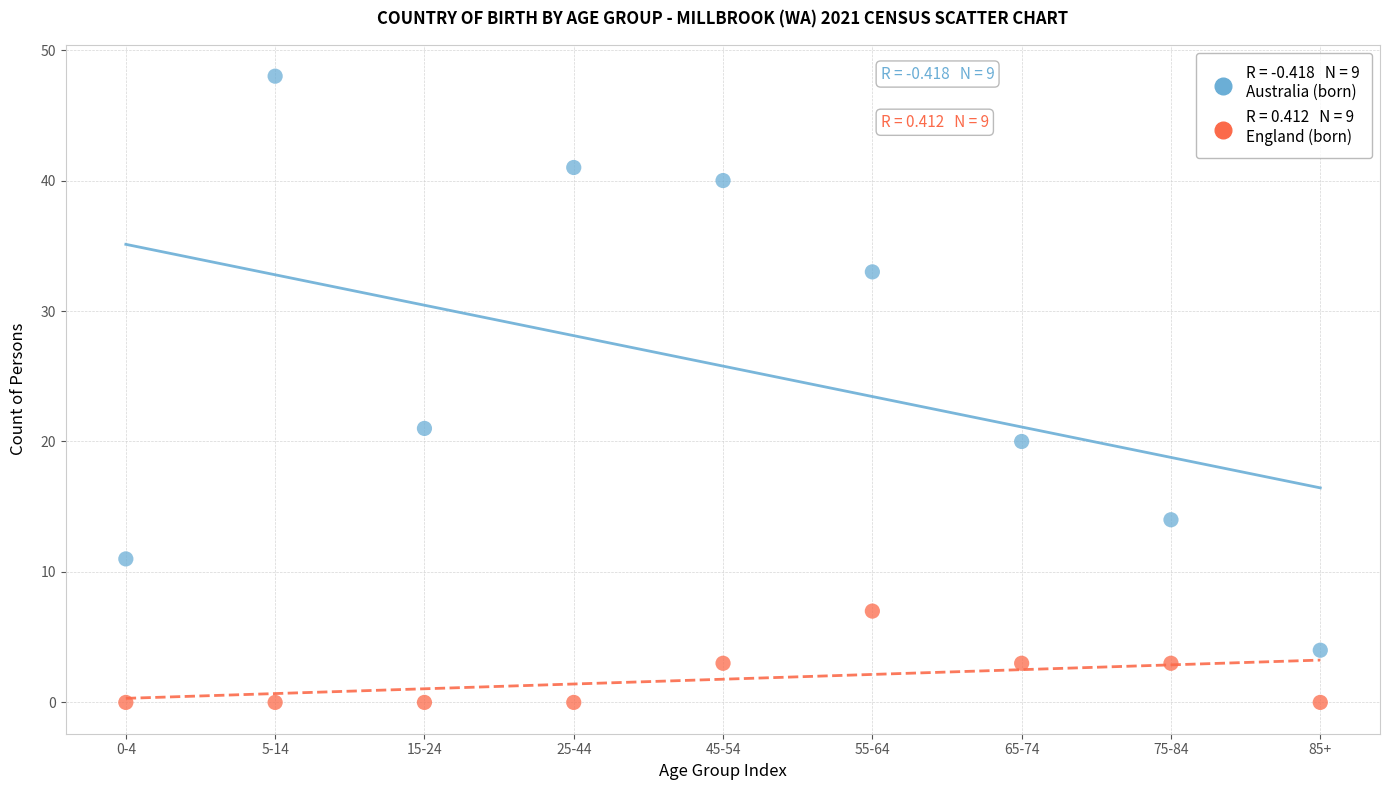

Across all series, what Y value is closest to 24?

21